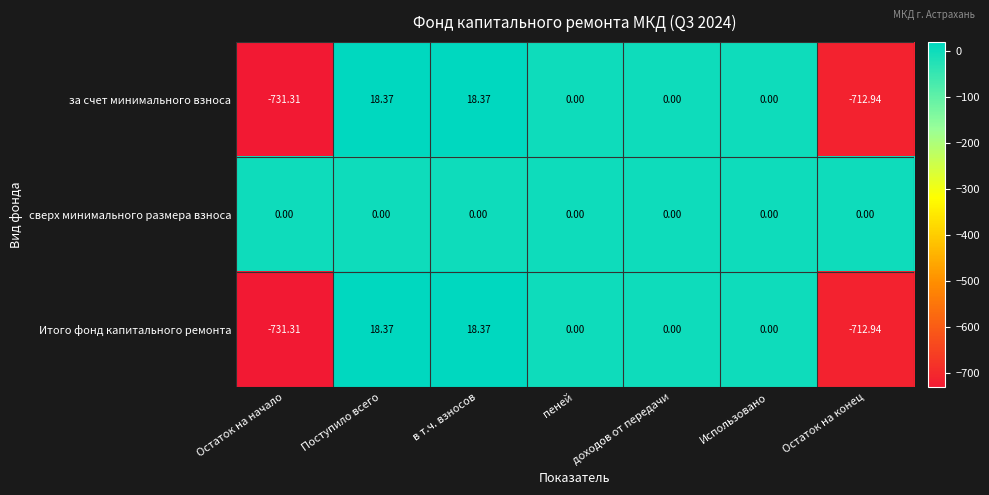

Where does the Итого фонд капитального ремонта series first go above 0?

Поступило всего